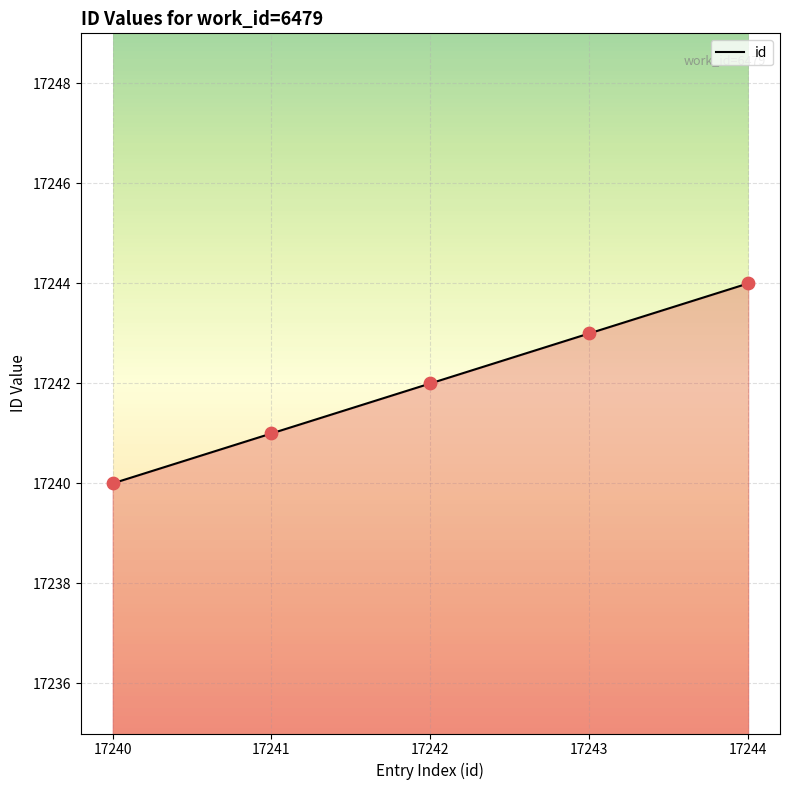

Between 17241 and 17242, which is larger?

17242